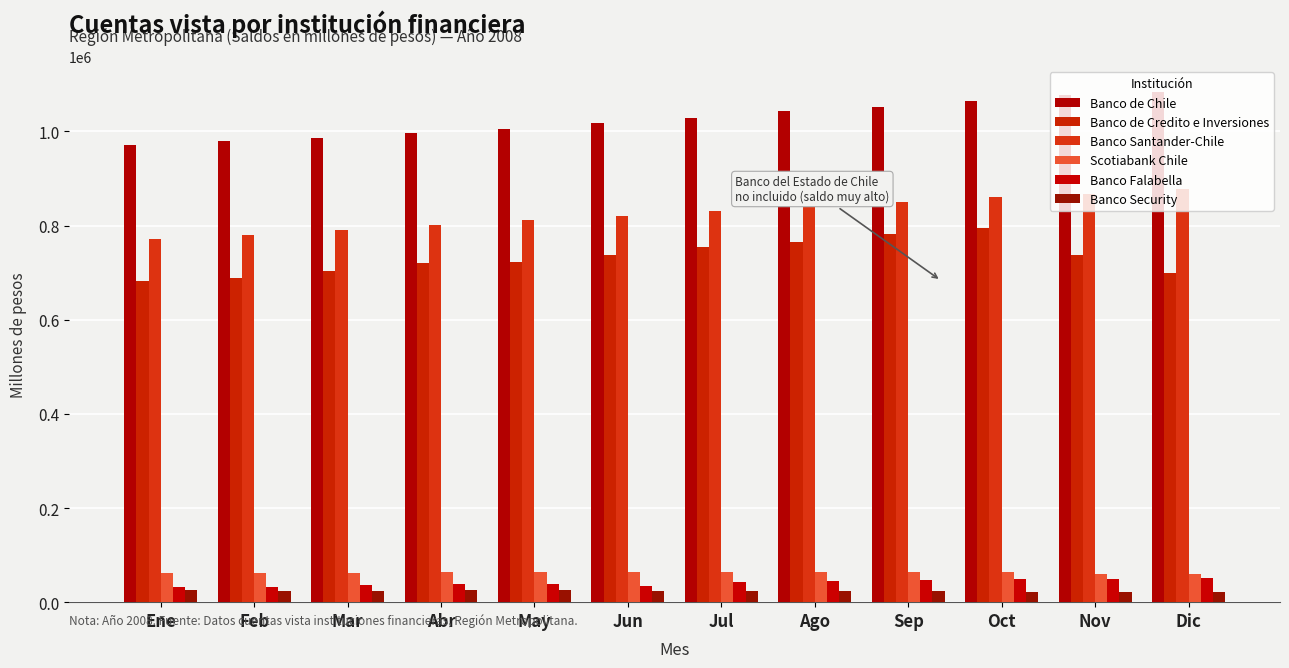

At which label does Banco de Credito e Inversiones reach its minimum?

Ene